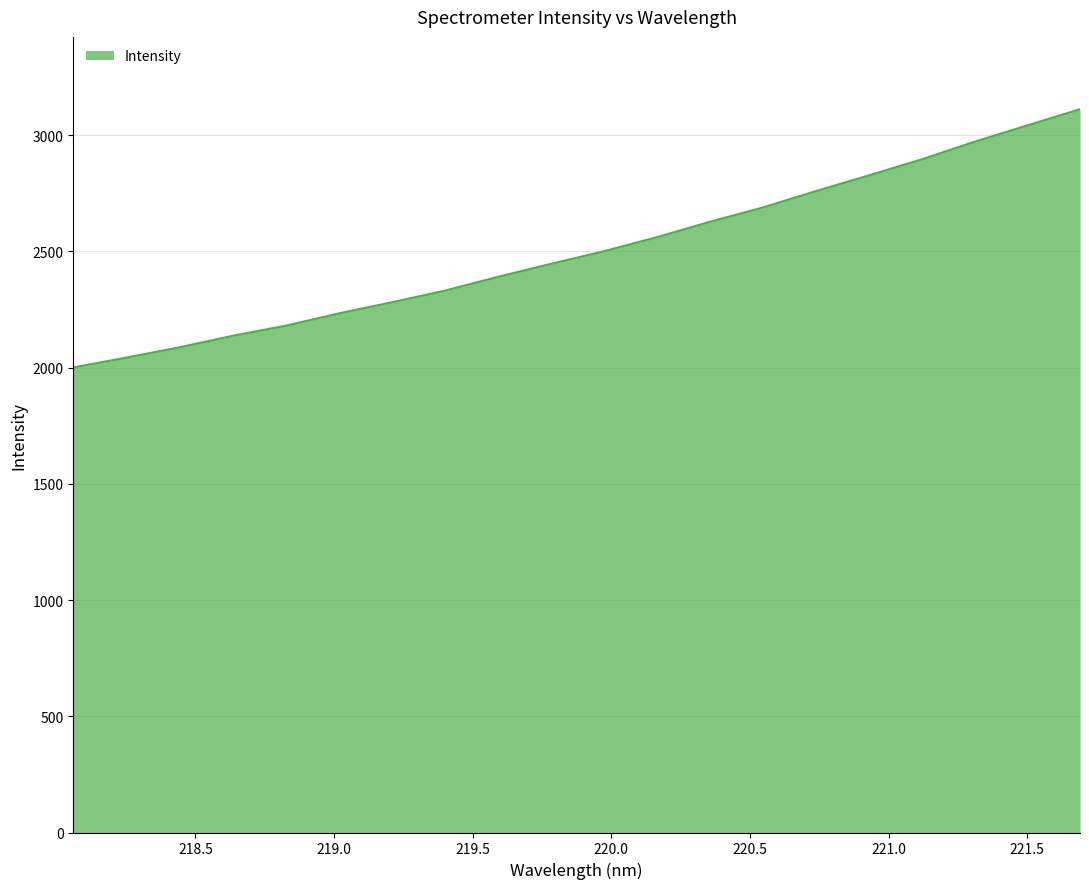

What is the difference between the maximum and minimum values?

1111.0